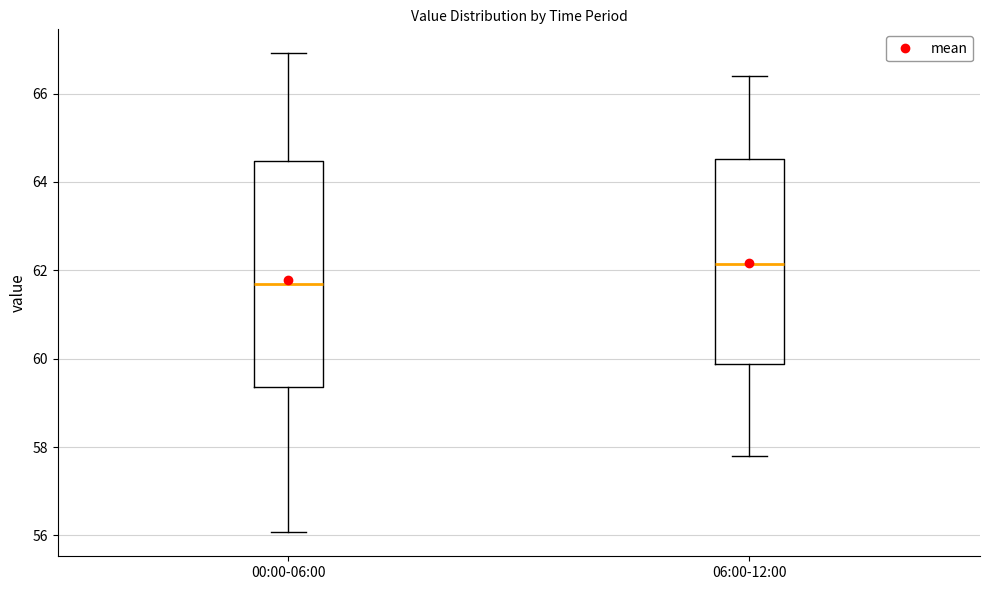

Comparing the boxes themselves (not the whiskers), which one is the tallest?

00:00-06:00